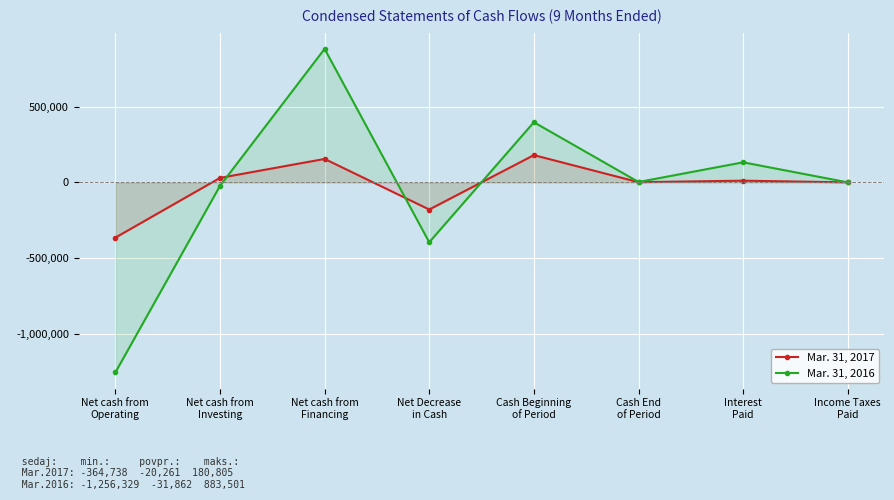

Which category has the highest value across all series?

Net cash from
Financing